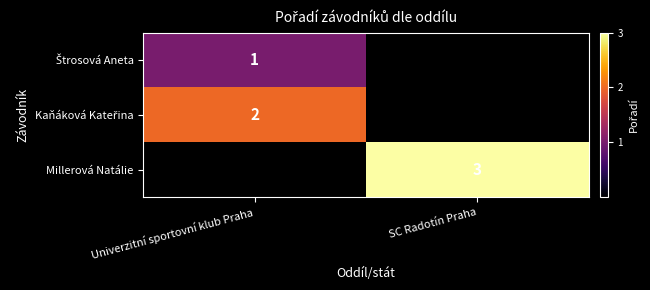

The value of Millerová Natálie at SC Radotín Praha is 3. True or false?

True